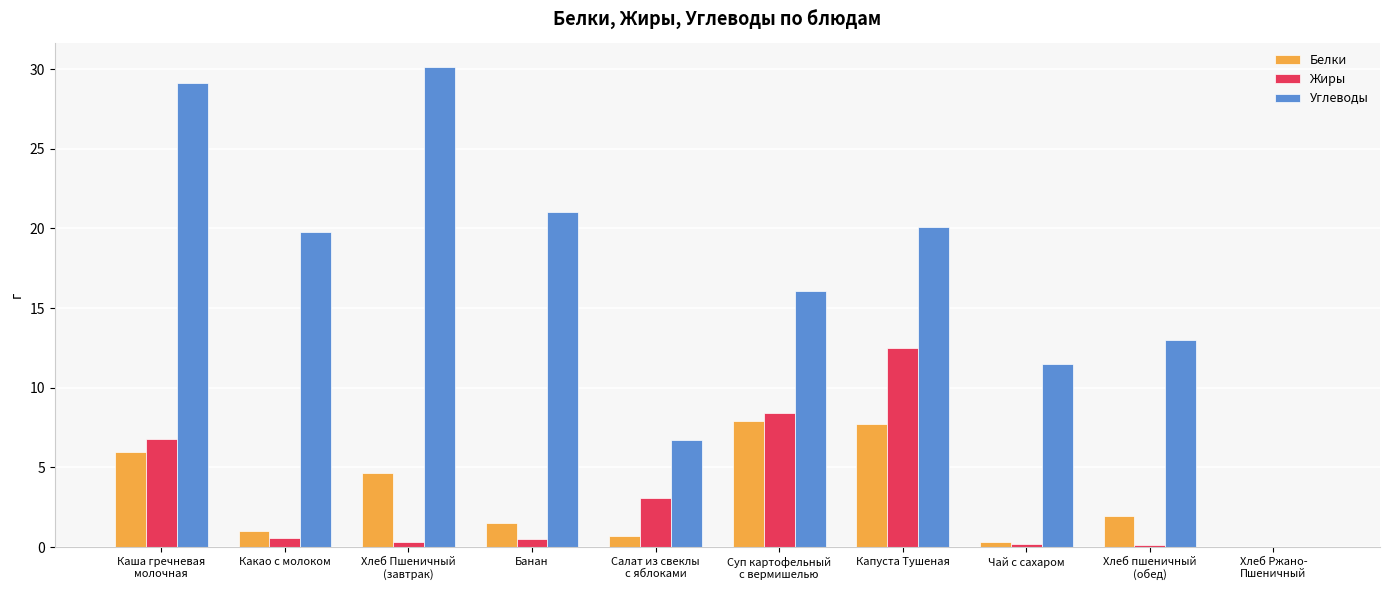

What is the sum of all Жиры values?

32.5